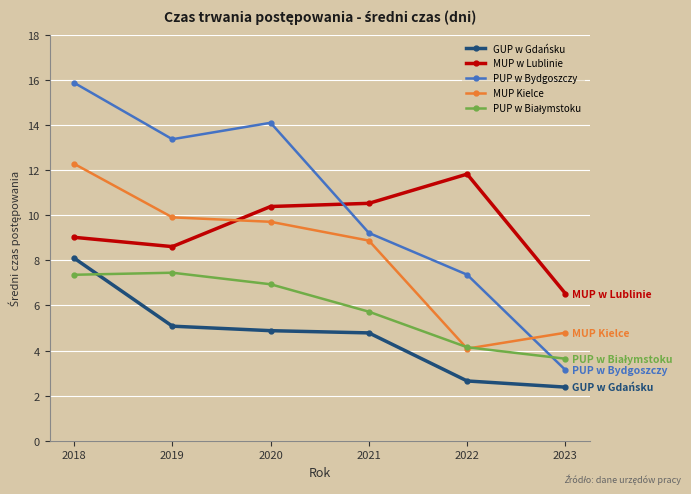

Rank the categories by PUP w Bydgoszczy value from lowest to highest.

2023, 2022, 2021, 2019, 2020, 2018